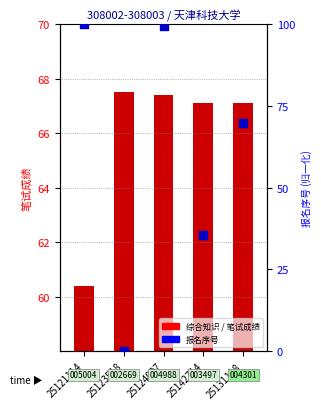

Which series contains the lowest Y value?

报名序号